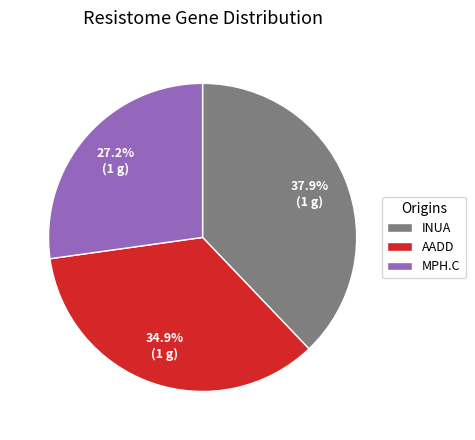

Rank the categories by value from lowest to highest.

MPH.C, AADD, INUA